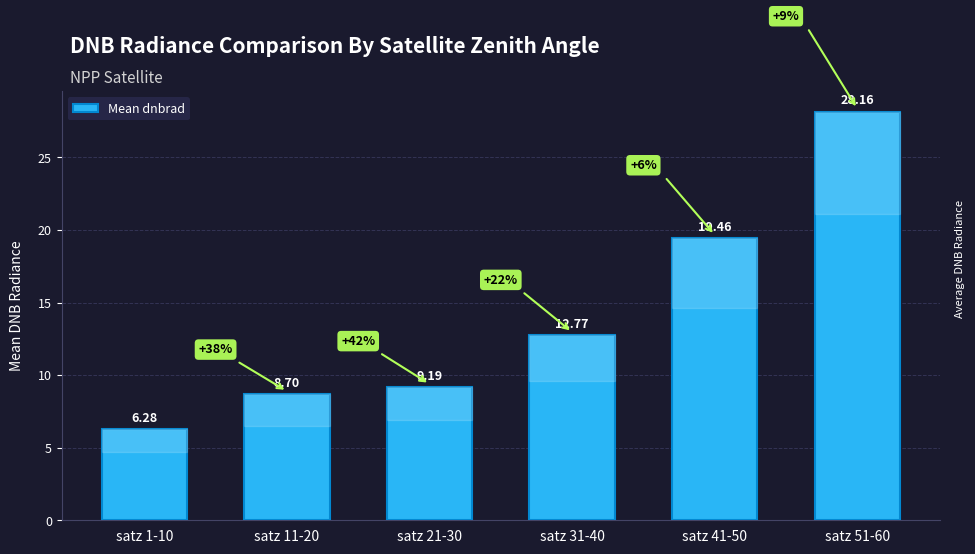

Does the chart contain any negative values?

No